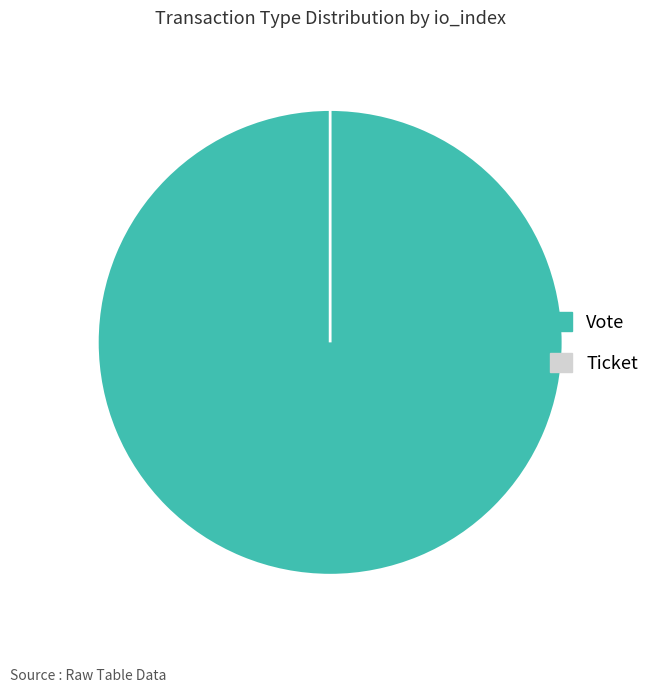

Count the number of slices in the pie.

2